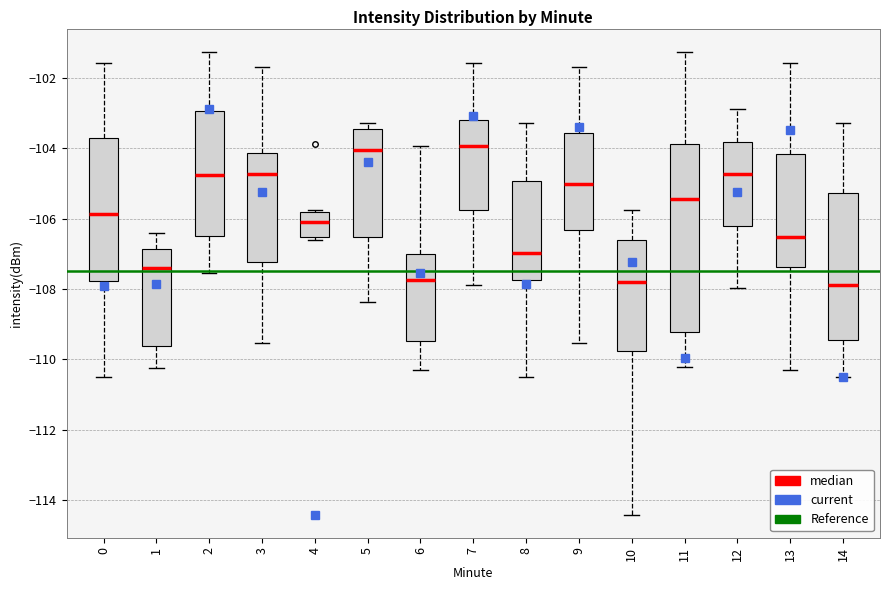

Reading left to right, transcribe this box plot: for each box, give where its median line is, the range the box spans, and where its two whiskers end, as read against the y-axis. The values are not printed on the chart, so give them approximately, as read against the axis.

0: median -105.8, box -107.8 to -103.8, whiskers -110.6 to -101.6
1: median -107.4, box -109.6 to -106.8, whiskers -110.2 to -106.4
2: median -104.8, box -106.4 to -103.0, whiskers -107.6 to -101.2
3: median -104.8, box -107.2 to -104.2, whiskers -109.6 to -101.6
4: median -106.0, box -106.6 to -105.8, whiskers -106.6 (just below the box's lower edge) to -105.8
5: median -104.0, box -106.6 to -103.4, whiskers -108.4 to -103.2
6: median -107.8, box -109.4 to -107.0, whiskers -110.2 to -104.0
7: median -104.0, box -105.8 to -103.2, whiskers -108.0 to -101.6
8: median -107.0, box -107.8 to -105.0, whiskers -110.6 to -103.2
9: median -105.0, box -106.4 to -103.6, whiskers -109.6 to -101.6
10: median -107.8, box -109.8 to -106.6, whiskers -114.4 to -105.8
11: median -105.4, box -109.2 to -103.8, whiskers -110.2 to -101.2
12: median -104.8, box -106.2 to -103.8, whiskers -108.0 to -102.8
13: median -106.6, box -107.4 to -104.2, whiskers -110.2 to -101.6
14: median -107.8, box -109.4 to -105.2, whiskers -110.6 to -103.2